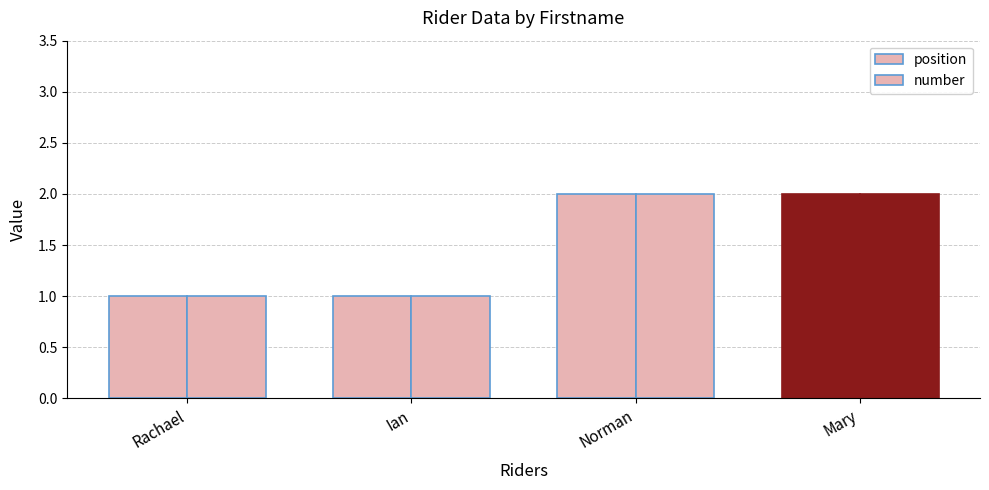

What is the sum of all position values?

6